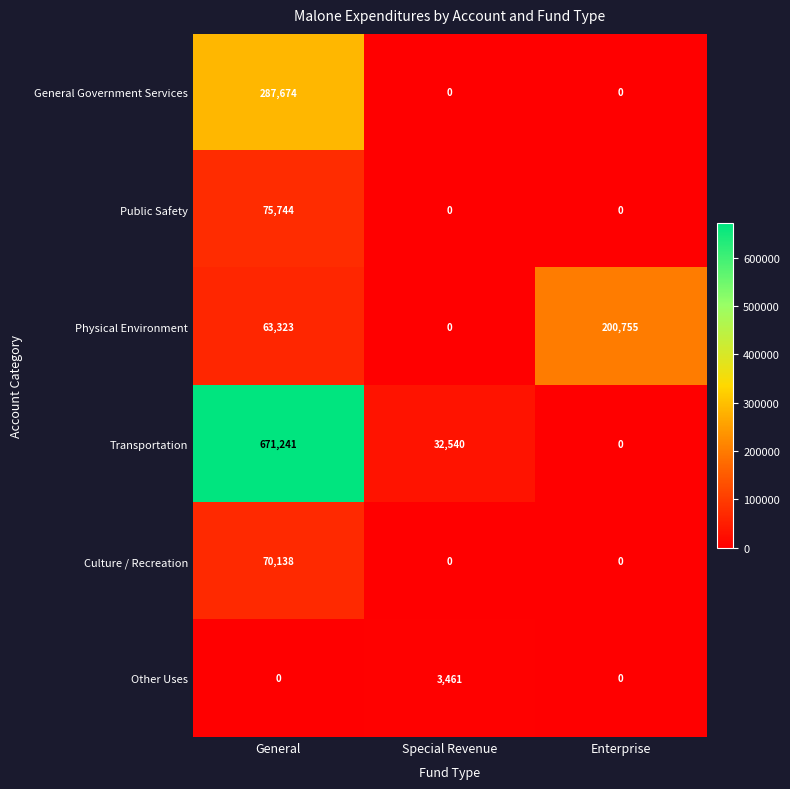

The Culture / Recreation series shows 0 at Enterprise. True or false?

True